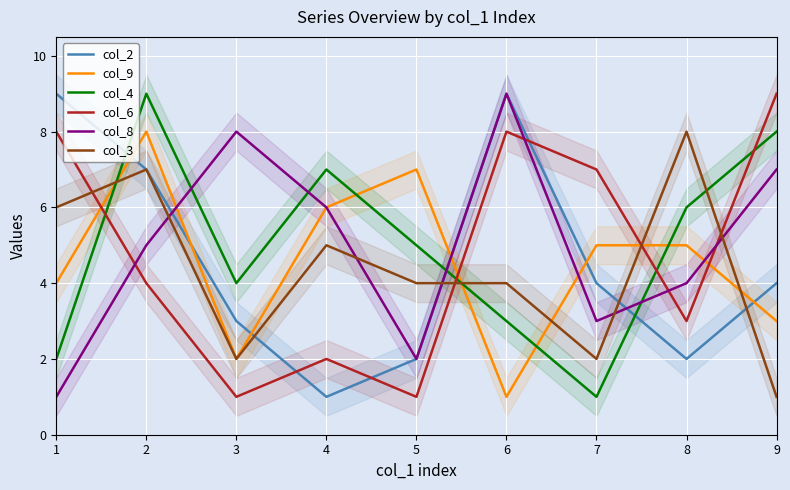

Between 1 and 7, which is larger?

1